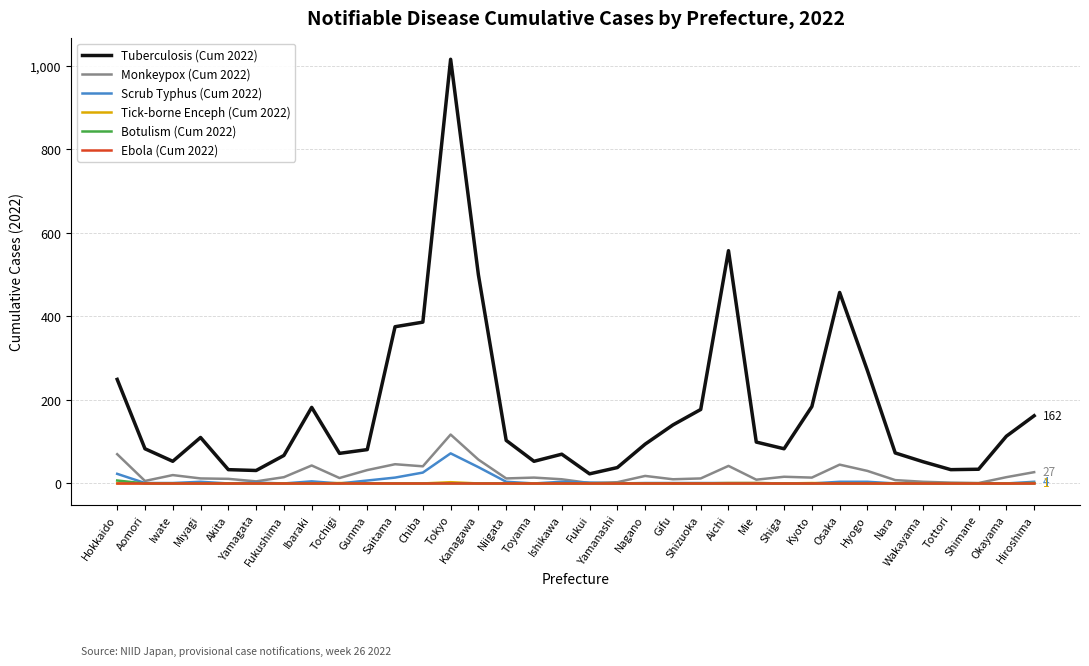

What is the difference between the Scrub Typhus (Cum 2022) values at Shiga and Aomori?

1